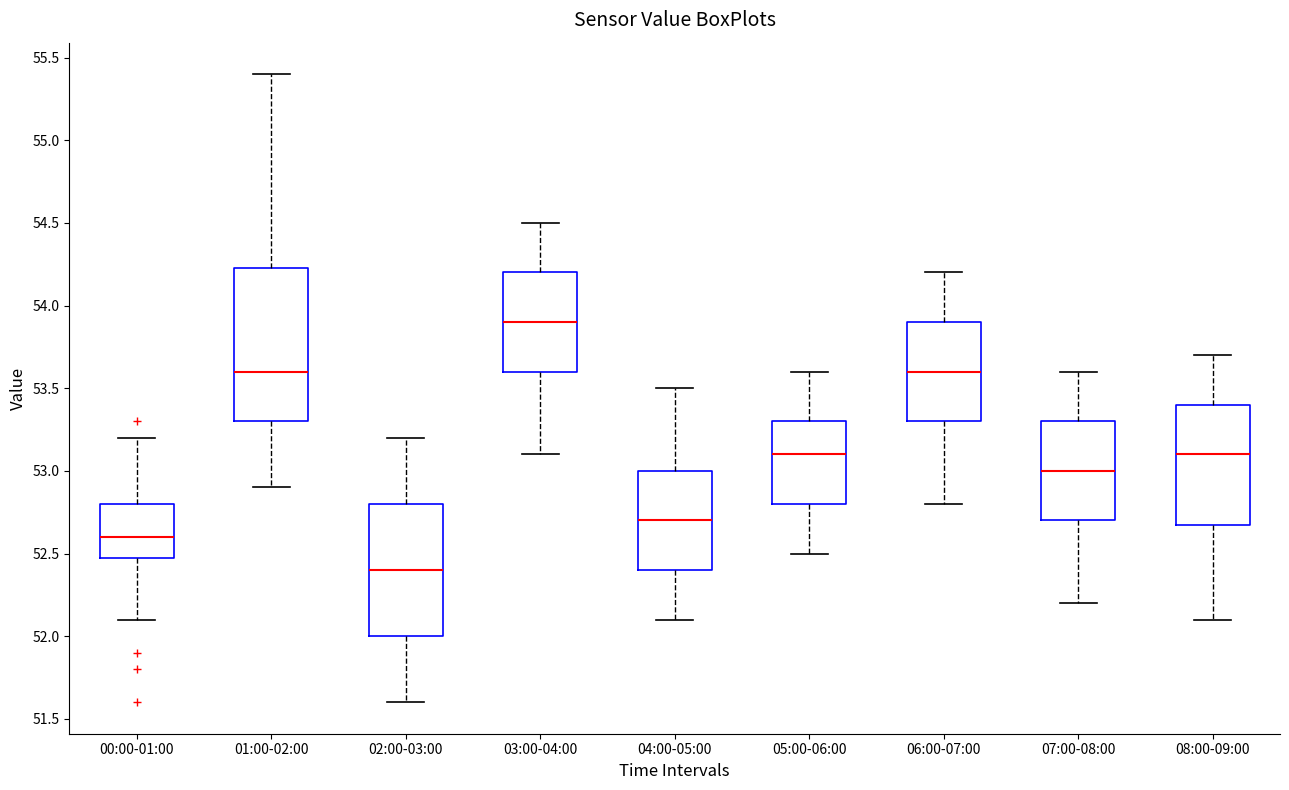

Reading left to right, transcribe this box plot: for each box, give where its median line is, the range the box spans, and where its two whiskers end, as read against the y-axis. The values are not printed on the chart, so give them approximately, as read against the axis.

00:00-01:00: median 52.60, box 52.50 to 52.80, whiskers 52.10 to 53.20
01:00-02:00: median 53.60, box 53.30 to 54.25, whiskers 52.90 to 55.40
02:00-03:00: median 52.40, box 52.00 to 52.80, whiskers 51.60 to 53.20
03:00-04:00: median 53.90, box 53.60 to 54.20, whiskers 53.10 to 54.50
04:00-05:00: median 52.70, box 52.40 to 53.00, whiskers 52.10 to 53.50
05:00-06:00: median 53.10, box 52.80 to 53.30, whiskers 52.50 to 53.60
06:00-07:00: median 53.60, box 53.30 to 53.90, whiskers 52.80 to 54.20
07:00-08:00: median 53.00, box 52.70 to 53.30, whiskers 52.20 to 53.60
08:00-09:00: median 53.10, box 52.70 to 53.40, whiskers 52.10 to 53.70